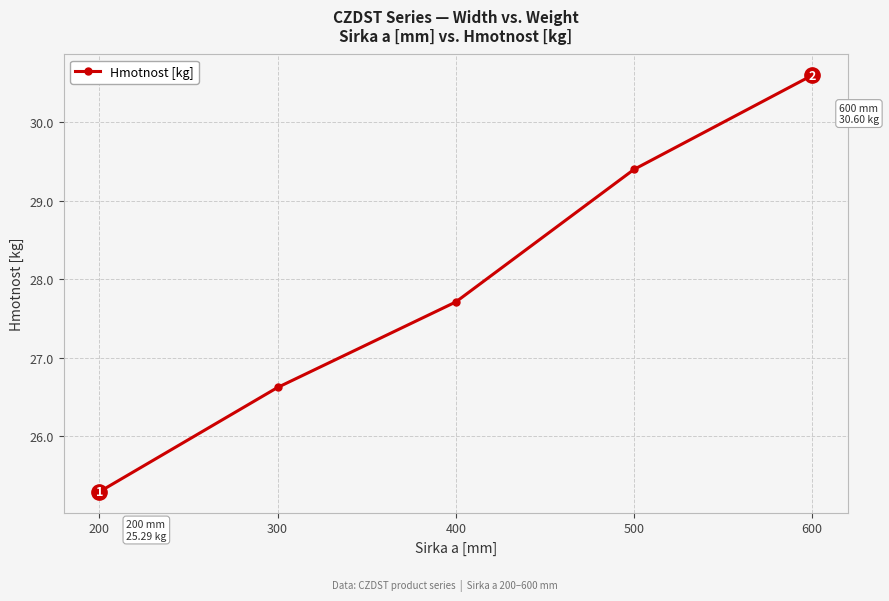

Between 500 and 200, which is larger?

500